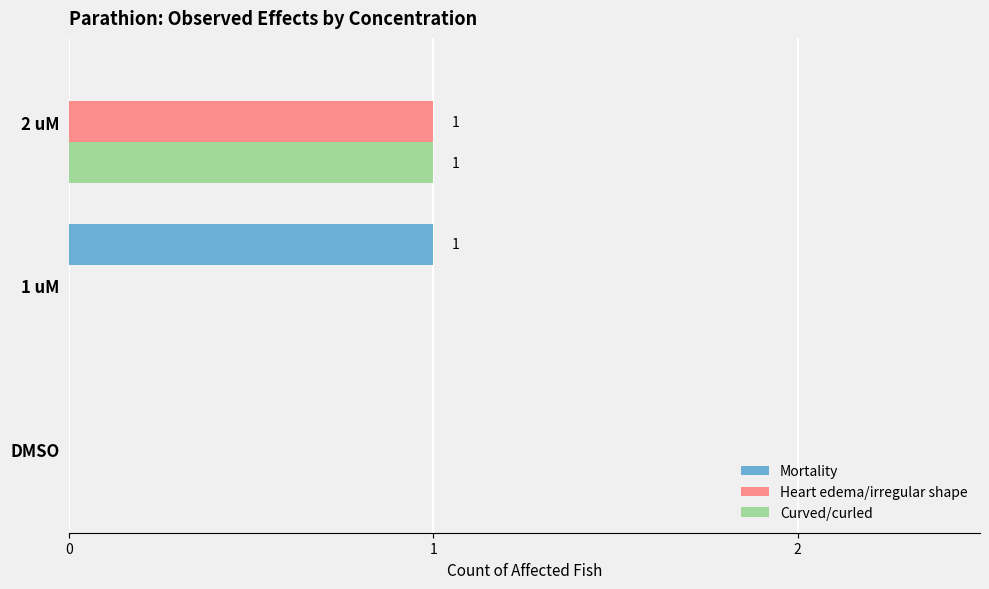

Which series changed the most between DMSO and 1 uM?

Mortality